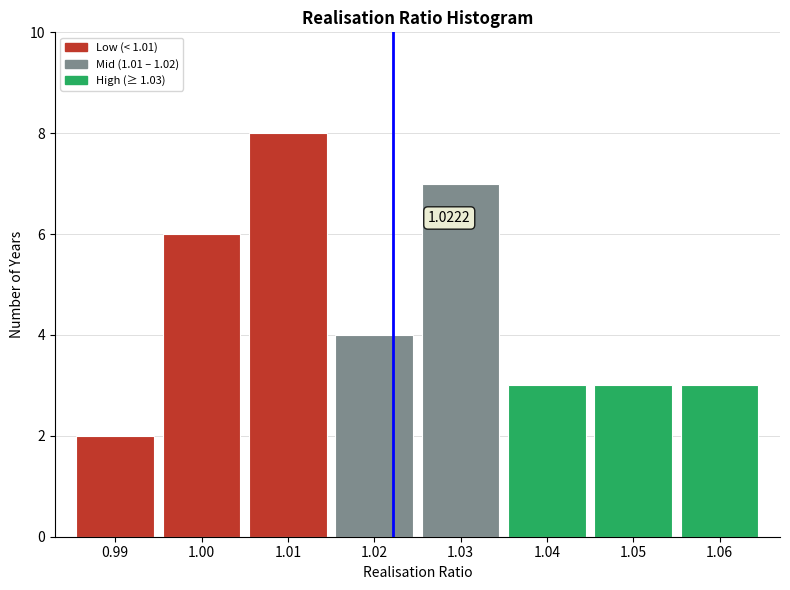

Which range on the x-axis has the tallest bar?

1.005 to 1.015